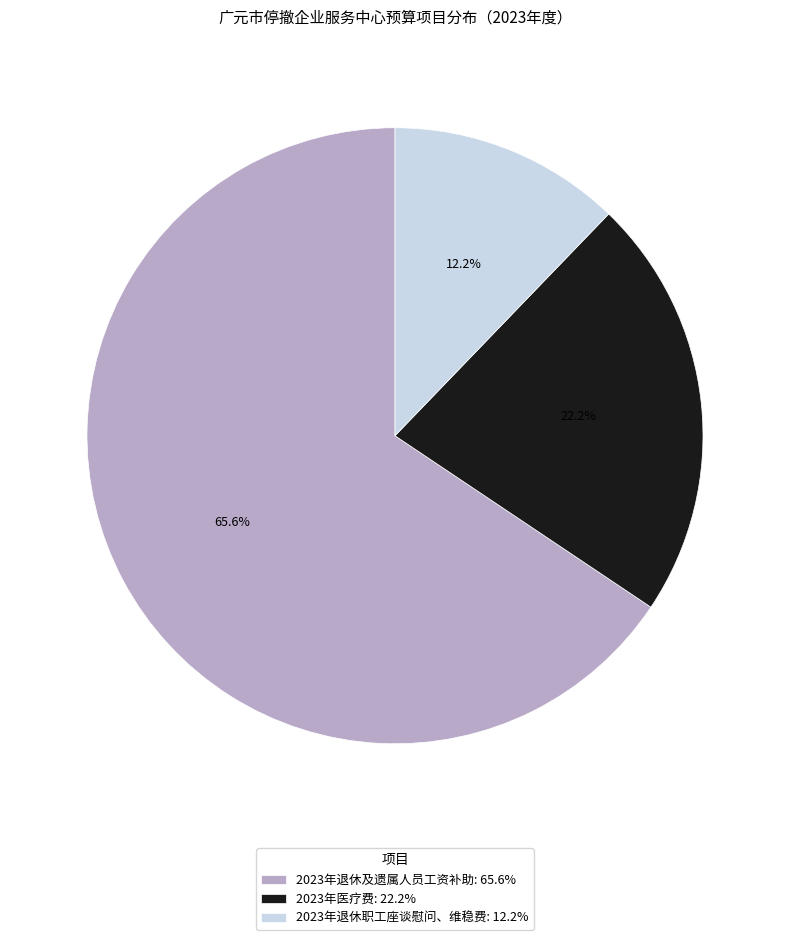

Is it true that 2023年退休职工座谈慰问、维稳费 is 12% of the pie?

True